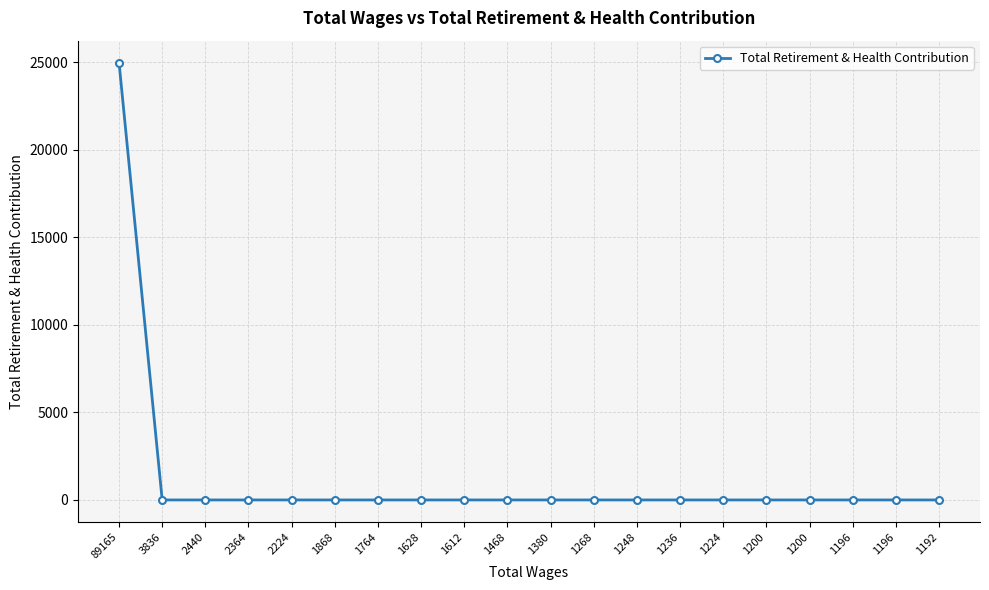

What is the difference between the maximum and minimum values?

24990